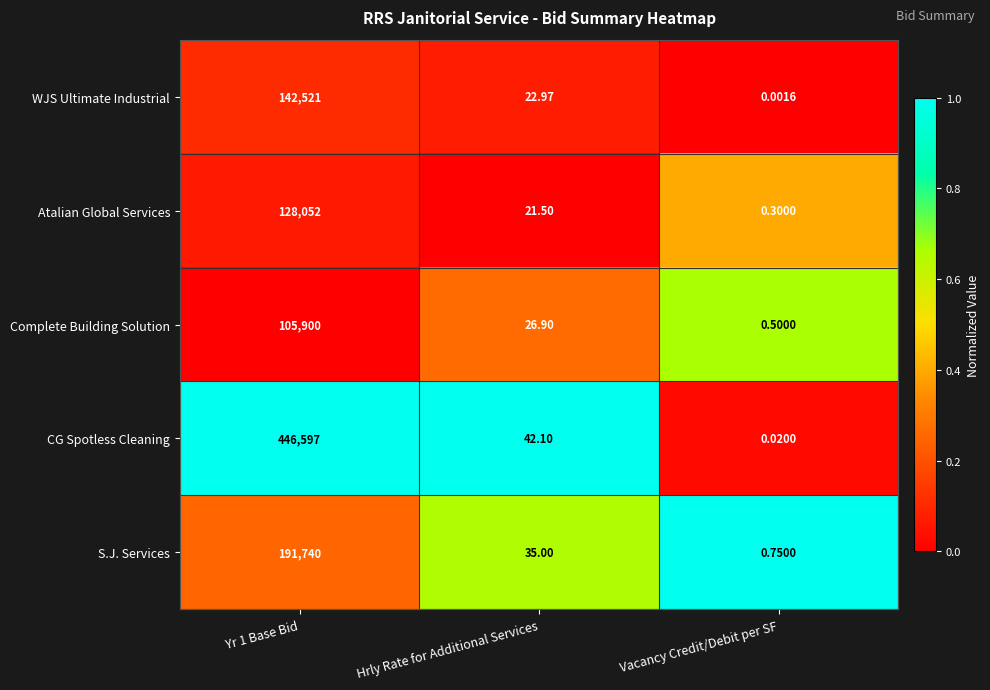

Which series has the largest total across all categories?

CG Spotless Cleaning